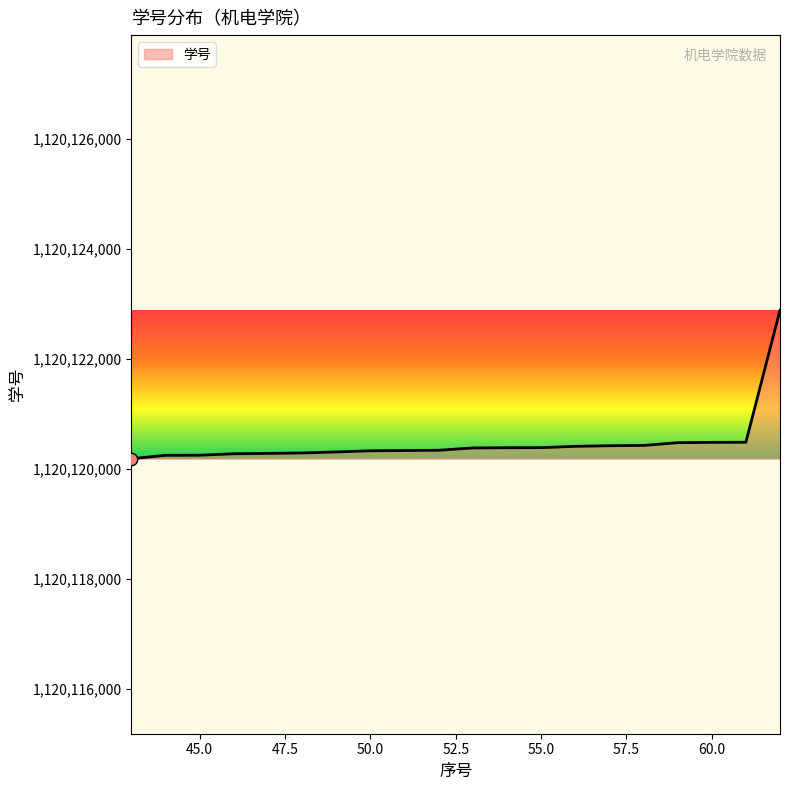

What is the greatest value displayed?

1120122886